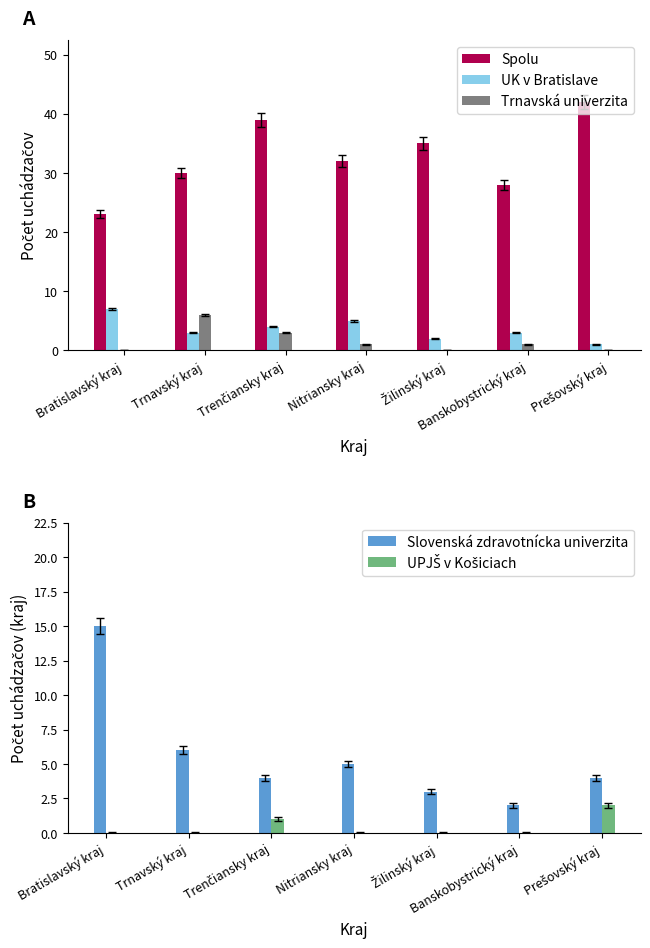

Which label corresponds to the smallest value in the chart?

Bratislavský kraj